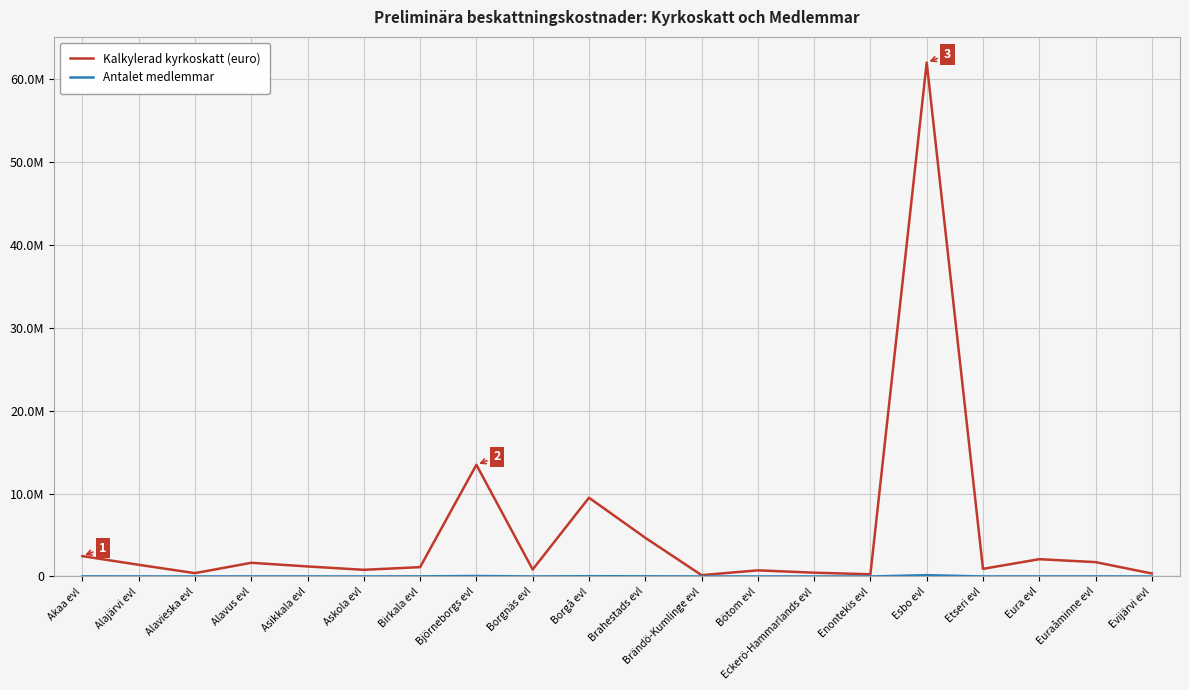

What is the difference between the maximum and minimum values in the Kalkylerad kyrkoskatt (euro) series?

61789888.5